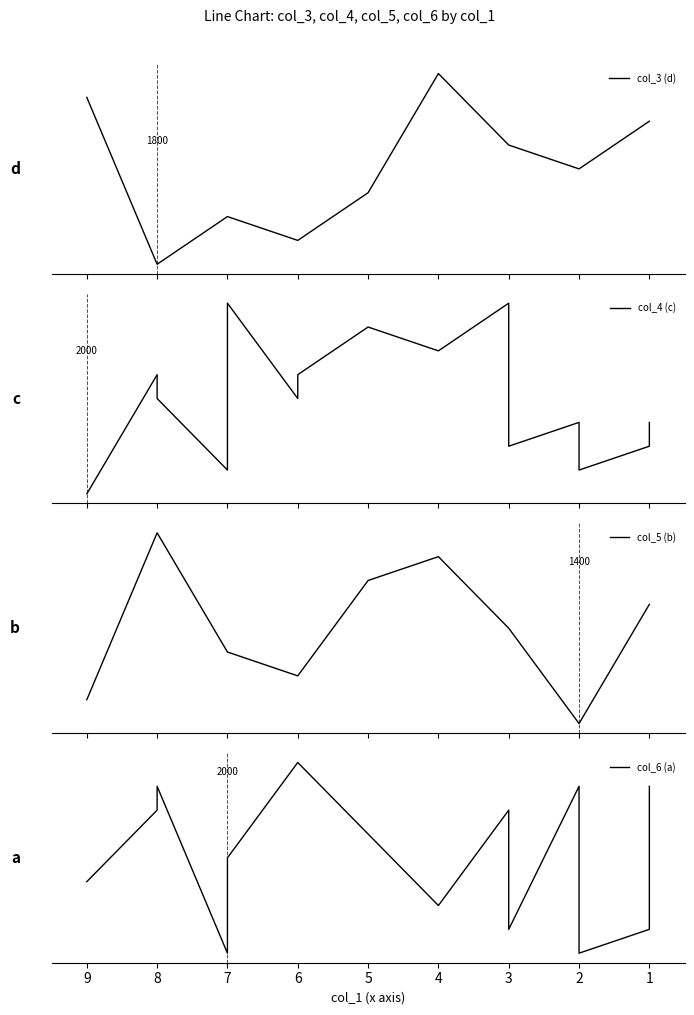

True or false: col_4 (c) has a value of 4.4 at 5.

True